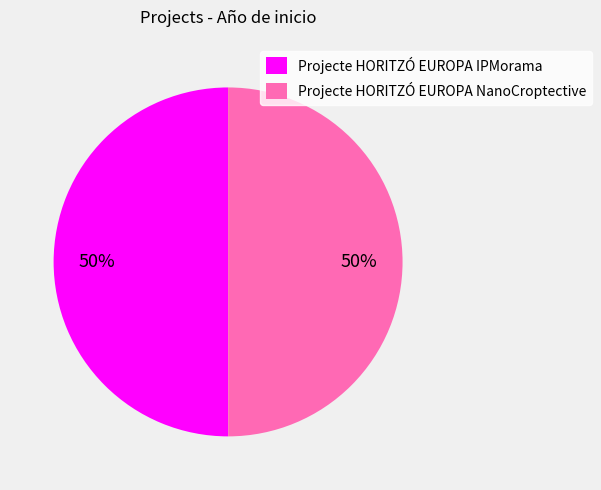

To the nearest percent, what is the combined percentage of Projecte HORITZÓ EUROPA NanoCroptective and Projecte HORITZÓ EUROPA IPMorama?

100%